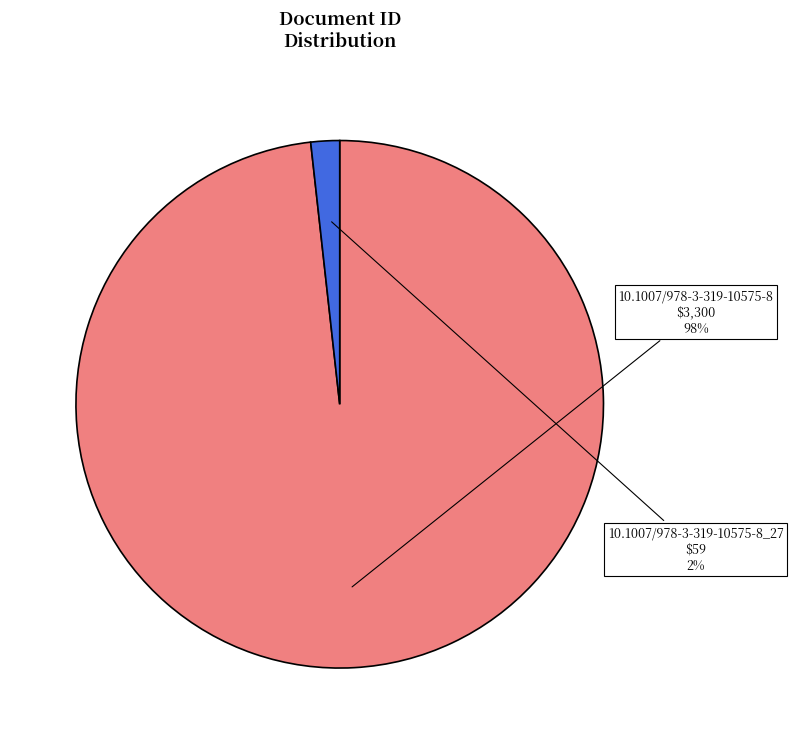

Which category has the smallest portion of the pie?

10.1007/978-3-319-10575-8_27